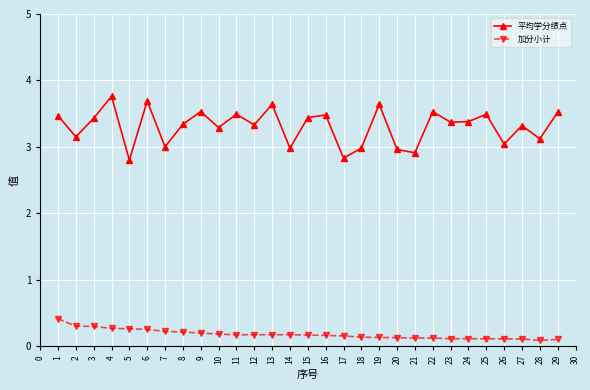

Rank the series at 27 from lowest to highest value.

加分小计, 平均学分绩点